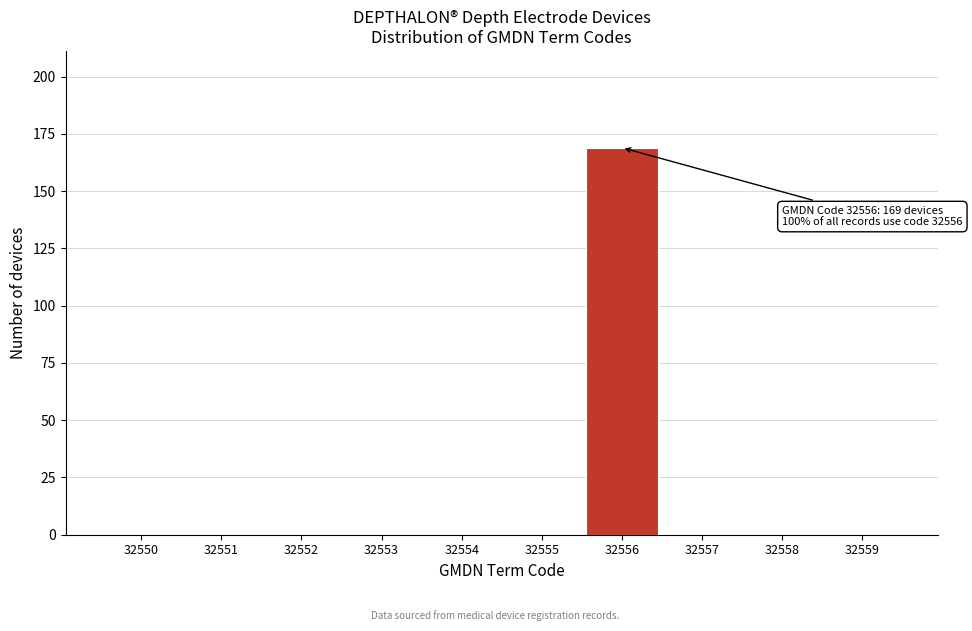

Reading left to right, list all the values displayed in this chart.

32550=0	32551=0	32552=0	32553=0	32554=0	32555=0	32556=169	32557=0	32558=0	32559=0